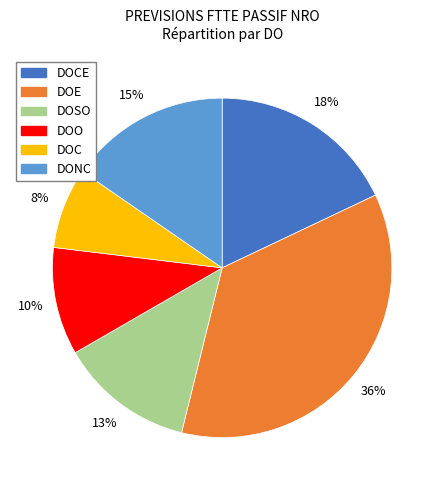

Is there a majority slice in this chart?

No